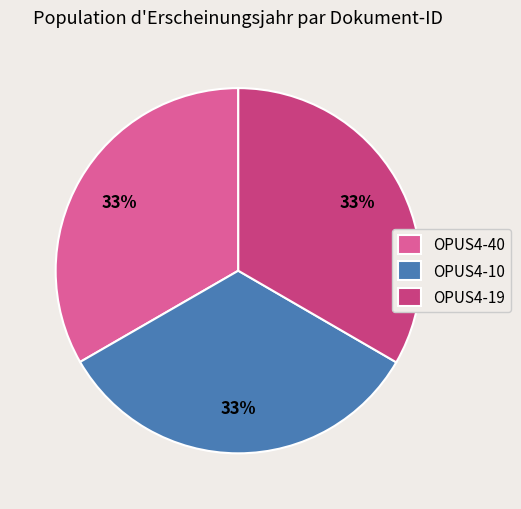

How many segments does this pie chart have?

3